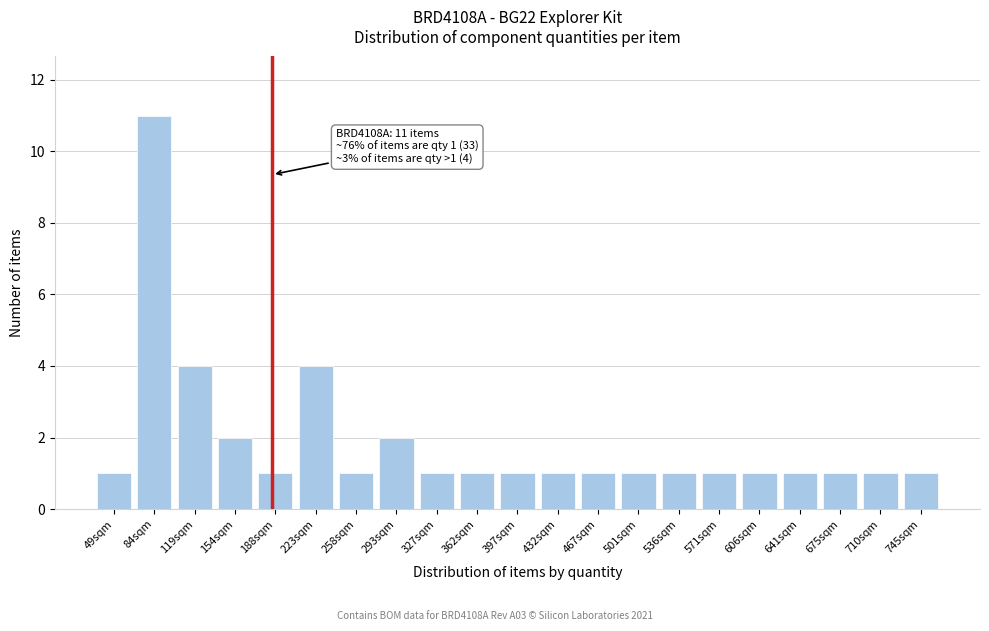

Reading right to left, transcribe all the data shown in this chart.

745sqm=1	710sqm=1	675sqm=1	641sqm=1	606sqm=1	571sqm=1	536sqm=1	501sqm=1	467sqm=1	432sqm=1	397sqm=1	362sqm=1	327sqm=1	293sqm=2	258sqm=1	223sqm=4	188sqm=1	154sqm=2	119sqm=4	84sqm=11	49sqm=1